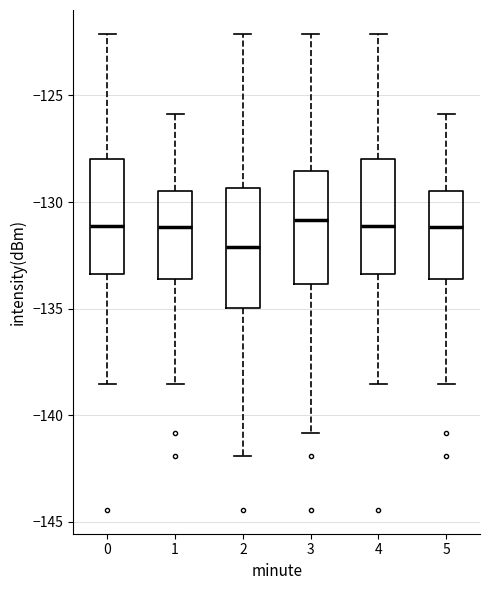

Where is the upper edge of the box at x = 0 on the y-axis? The values are not printed on the chart, so give them approximately, as read against the axis.

-128.0